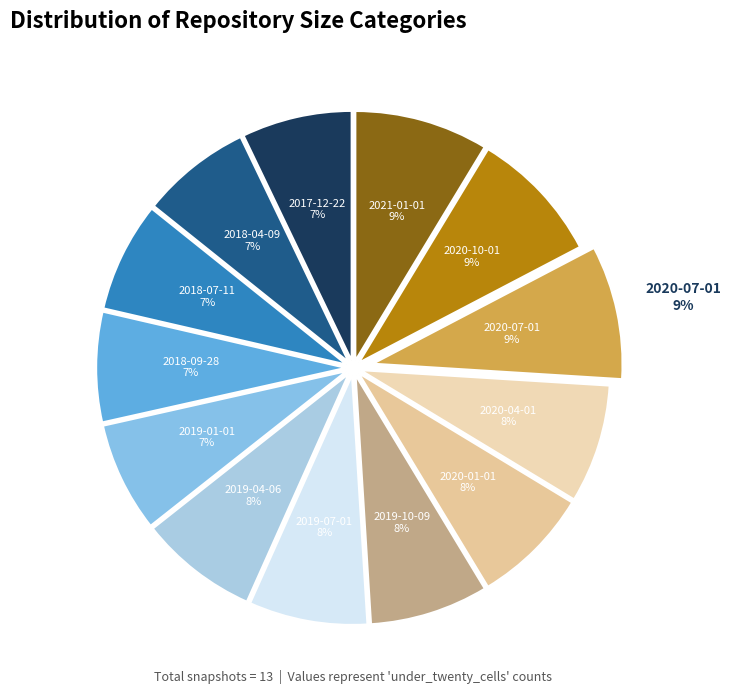

How many segments does this pie chart have?

13